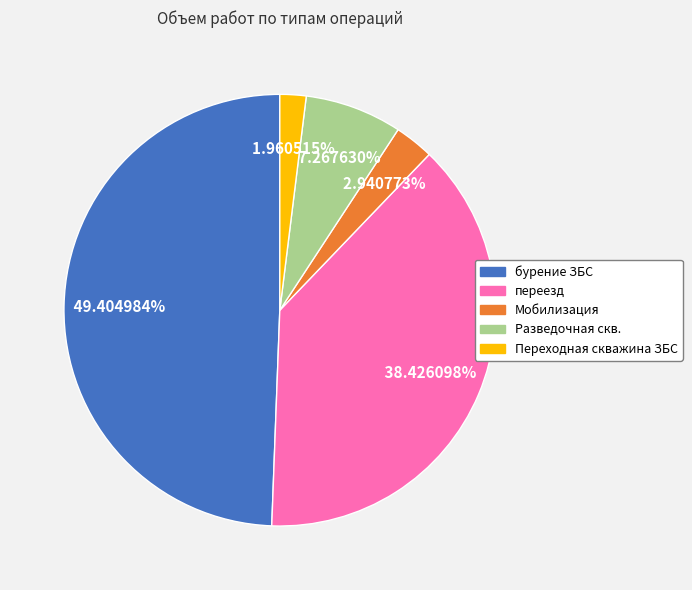

To the nearest percent, what portion does Разведочная скв. represent?

7%